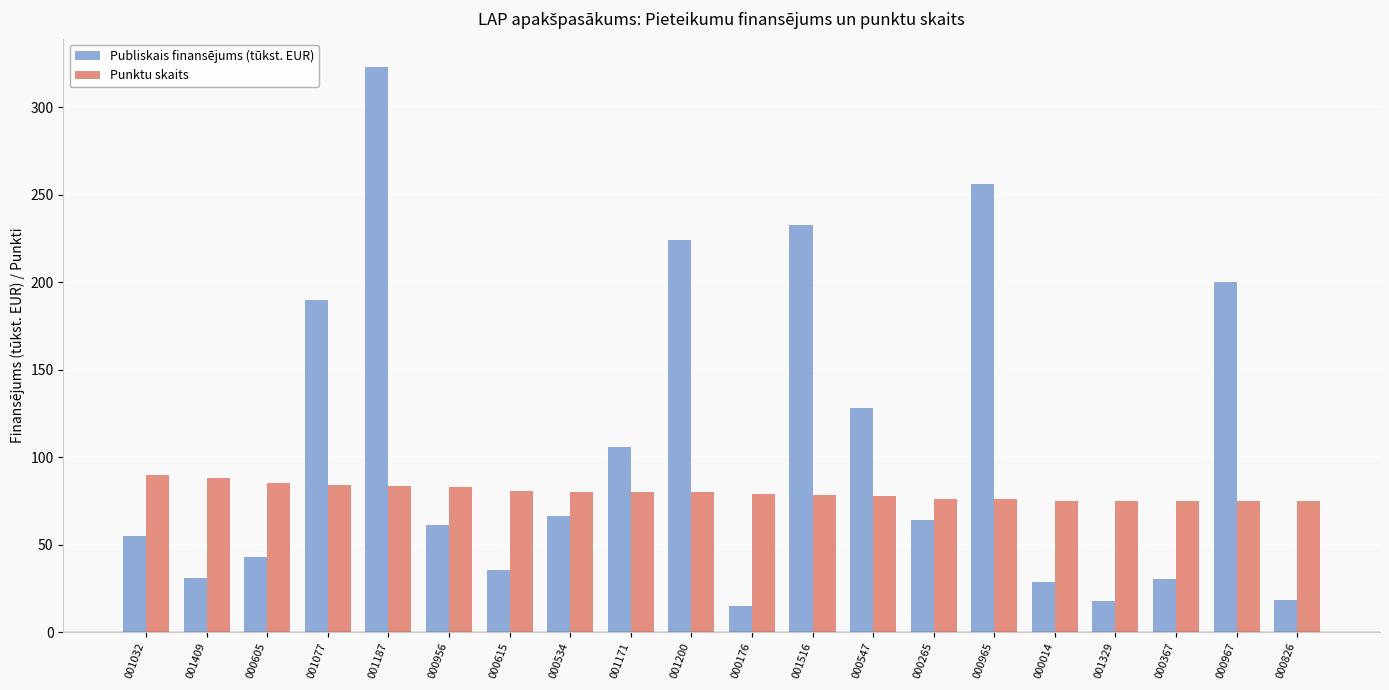

Which category has the highest value in the Publiskais finansējums (tūkst. EUR) series?

001187